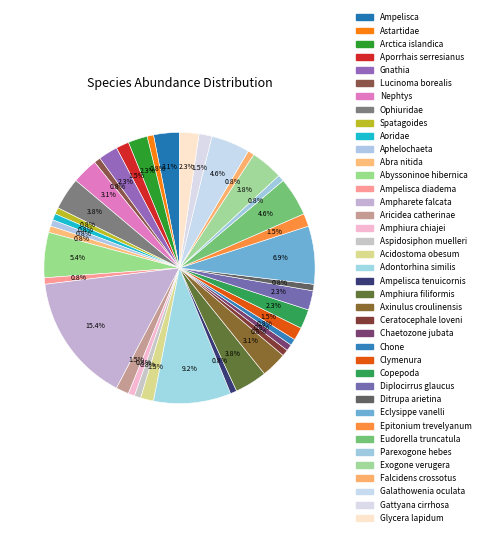

Which slice is the largest?

Ampharete falcata